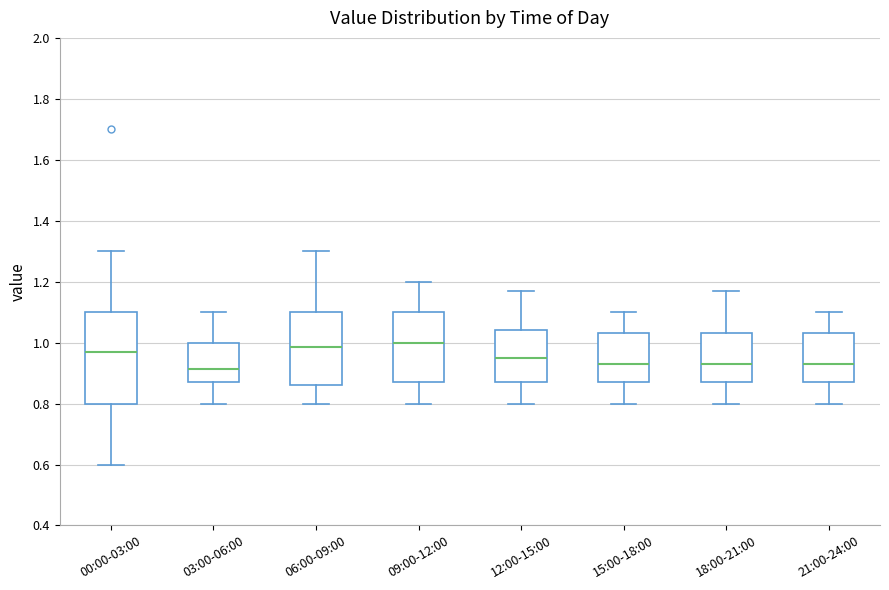

Reading left to right, read every box against the y-axis: the position of its median line, the range the box covers, and the ends of its whiskers. The values are not printed on the chart, so give them approximately, as read against the axis.

00:00-03:00: median 0.98, box 0.80 to 1.10, whiskers 0.60 to 1.30
03:00-06:00: median 0.92, box 0.88 to 1.00, whiskers 0.80 to 1.10
06:00-09:00: median 0.98, box 0.86 to 1.10, whiskers 0.80 to 1.30
09:00-12:00: median 1.00, box 0.88 to 1.10, whiskers 0.80 to 1.20
12:00-15:00: median 0.96, box 0.88 to 1.04, whiskers 0.80 to 1.18
15:00-18:00: median 0.94, box 0.88 to 1.04, whiskers 0.80 to 1.10
18:00-21:00: median 0.94, box 0.88 to 1.04, whiskers 0.80 to 1.18
21:00-24:00: median 0.94, box 0.88 to 1.04, whiskers 0.80 to 1.10